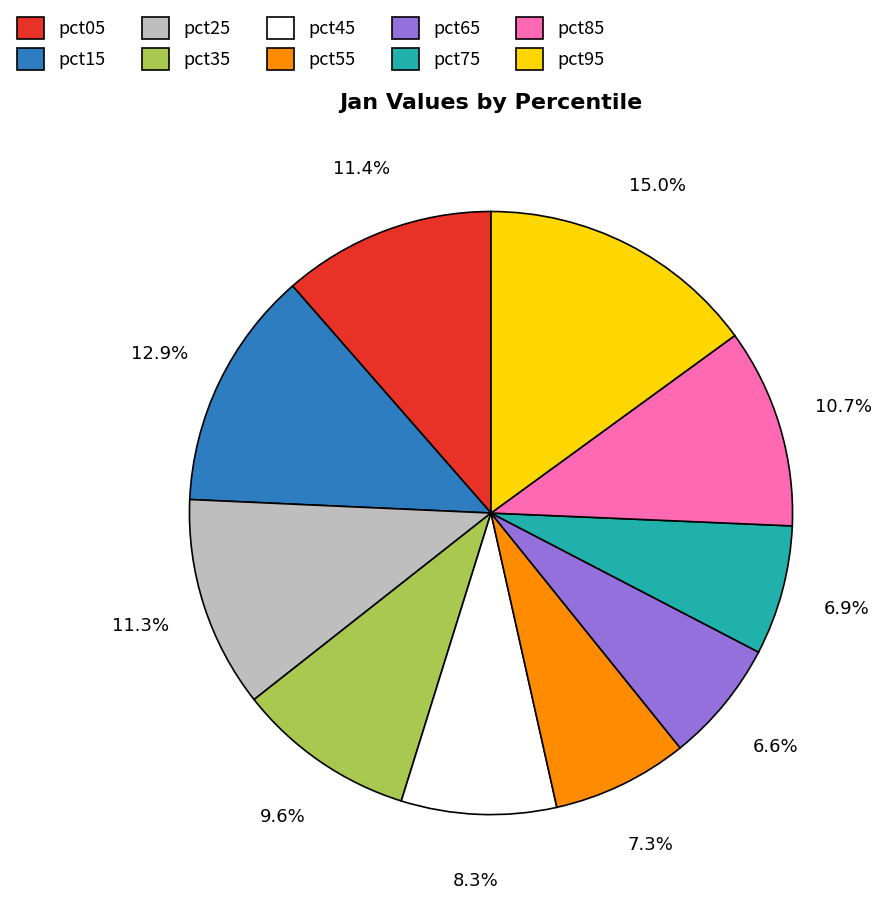

Which slice is the largest?

pct95